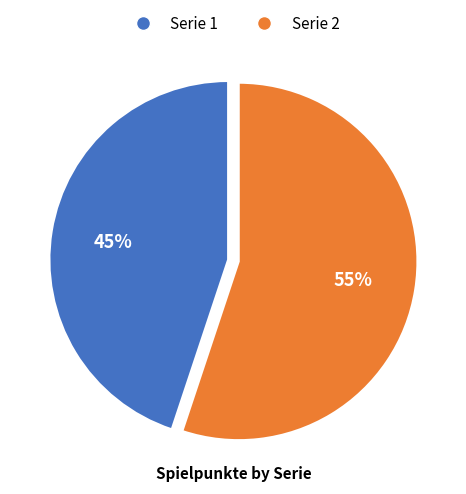

To the nearest percent, what portion does Serie 2 represent?

55%